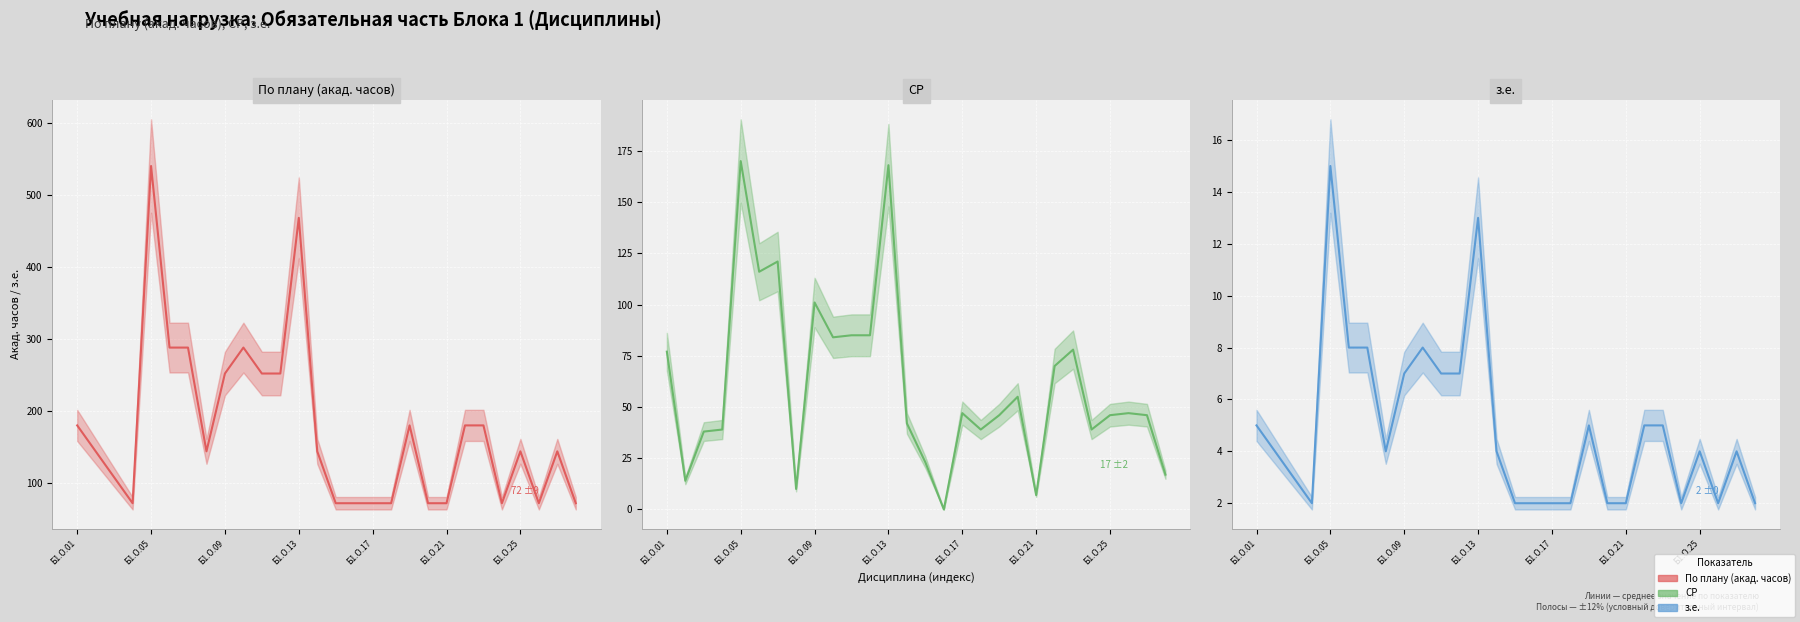

Where does the СР series first go above 47?

Б1.О.01